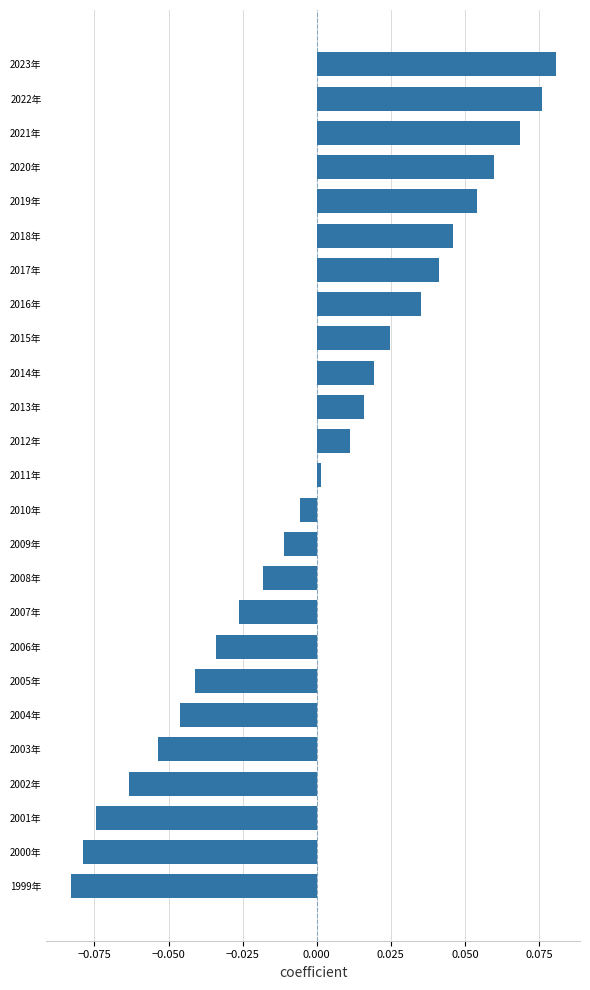

The value at 2021年 is 0.0. True or false?

False